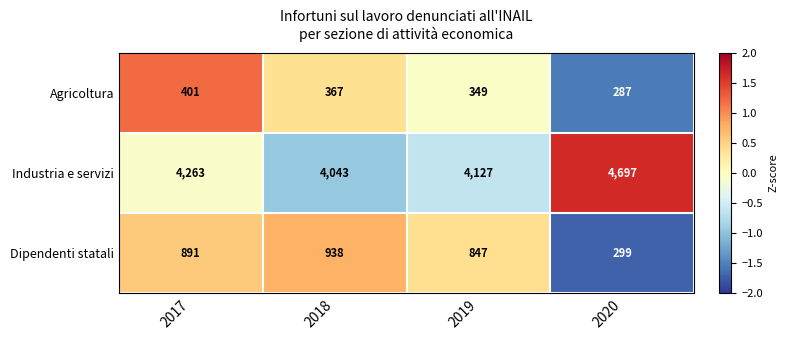

What is the average value of the Agricoltura series?

351